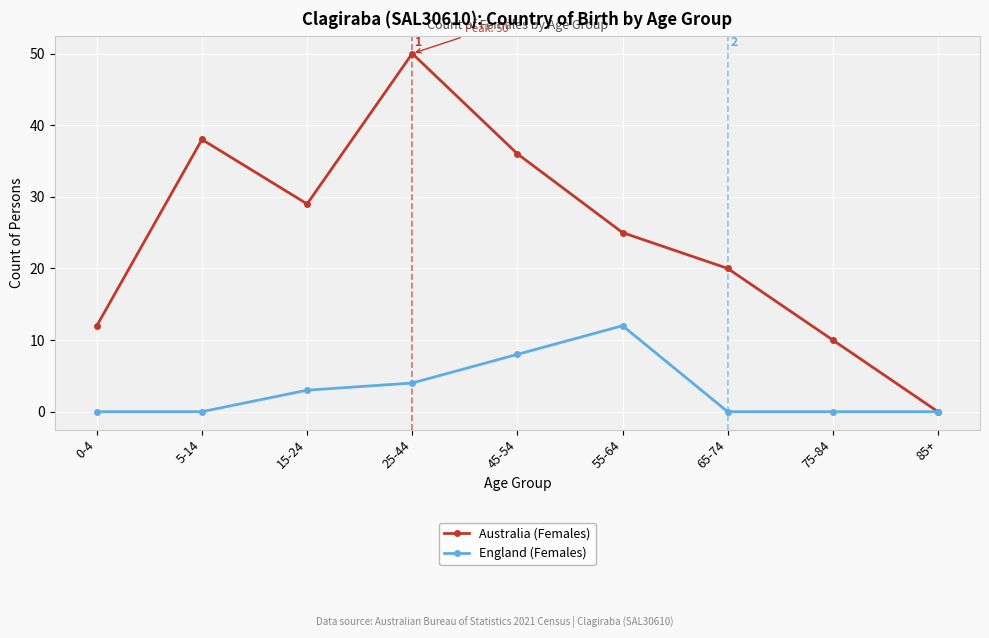

What is the label of the 5th point from the right?

45-54